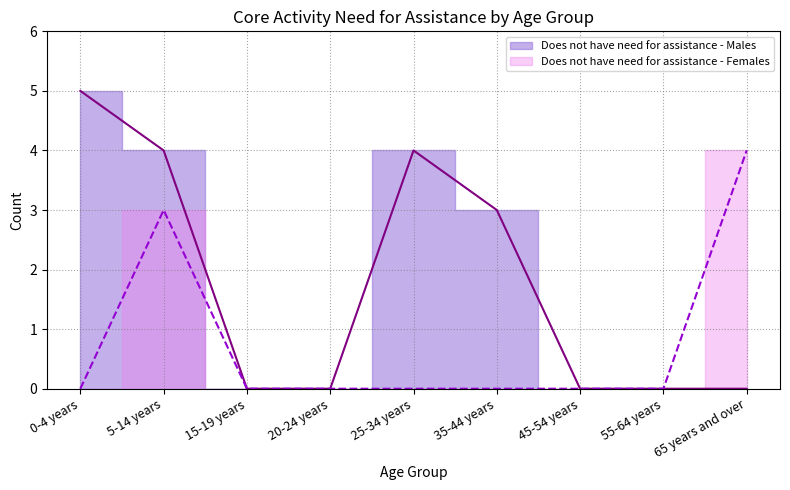

Reading left to right, list all the values displayed in this chart.

Does not have need for assistance - Males: 0-4 years=5	5-14 years=4	15-19 years=0	20-24 years=0	25-34 years=4	35-44 years=3	45-54 years=0	55-64 years=0	65 years and over=0
Does not have need for assistance - Females: 0-4 years=0	5-14 years=3	15-19 years=0	20-24 years=0	25-34 years=0	35-44 years=0	45-54 years=0	55-64 years=0	65 years and over=4